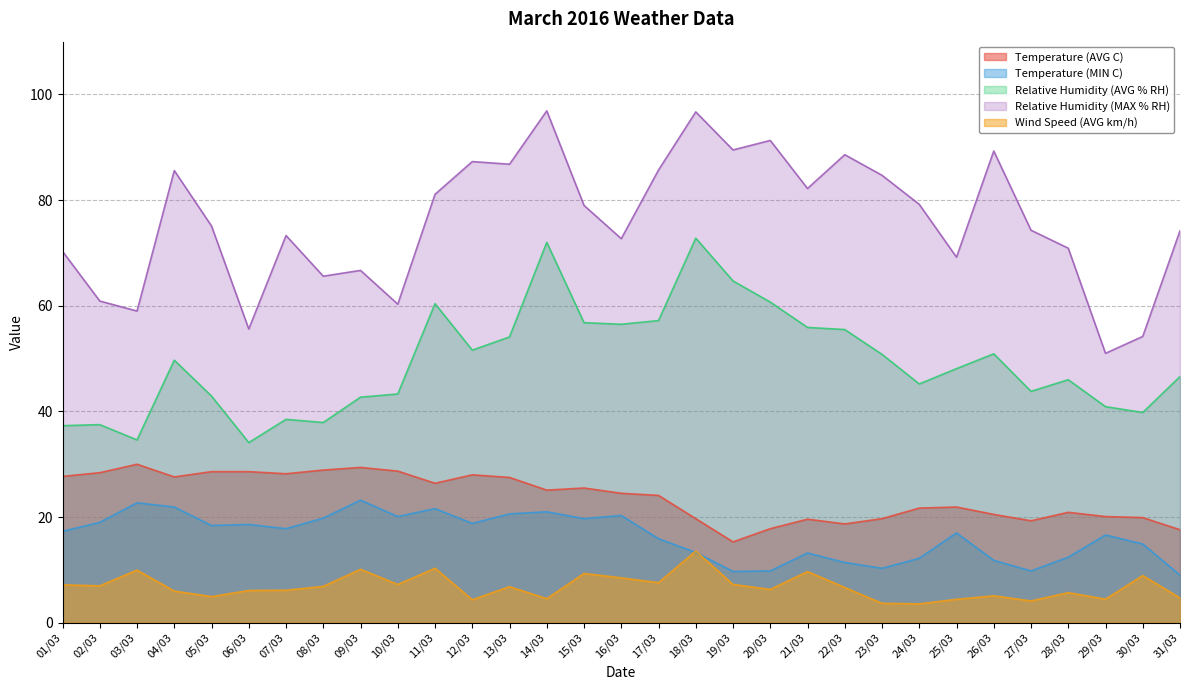

What is the difference between the second highest and minimum values in the Relative Humidity (AVG % RH) series?

37.9